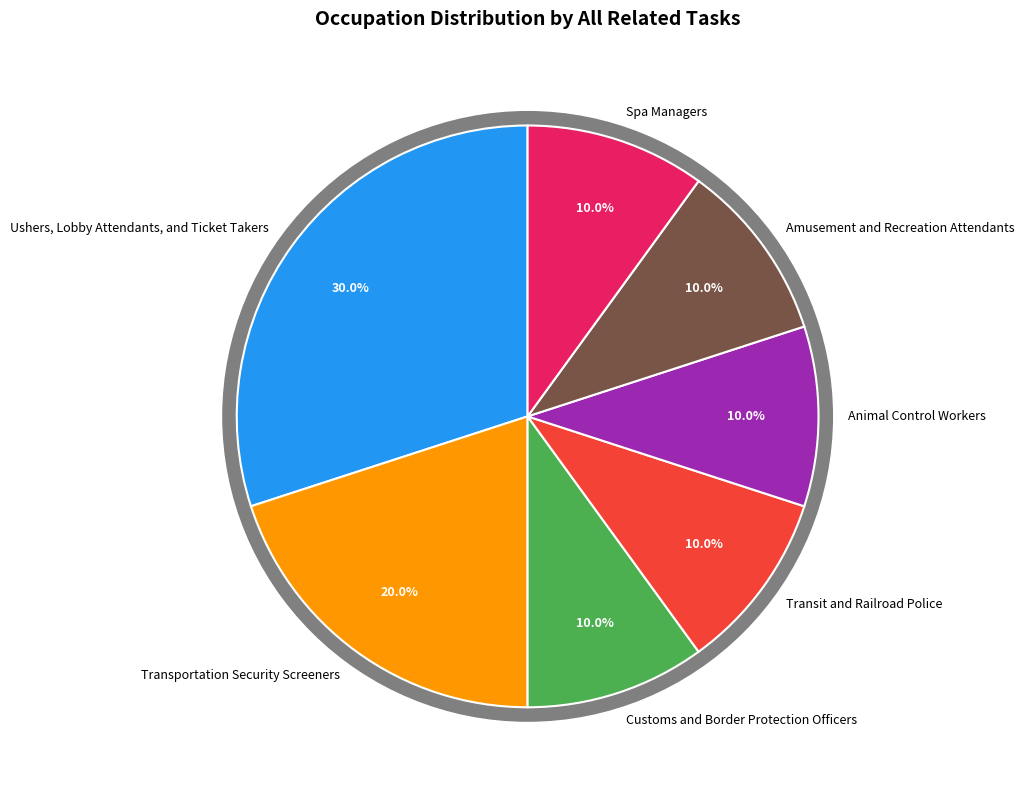

How many slices are in this pie chart?

7